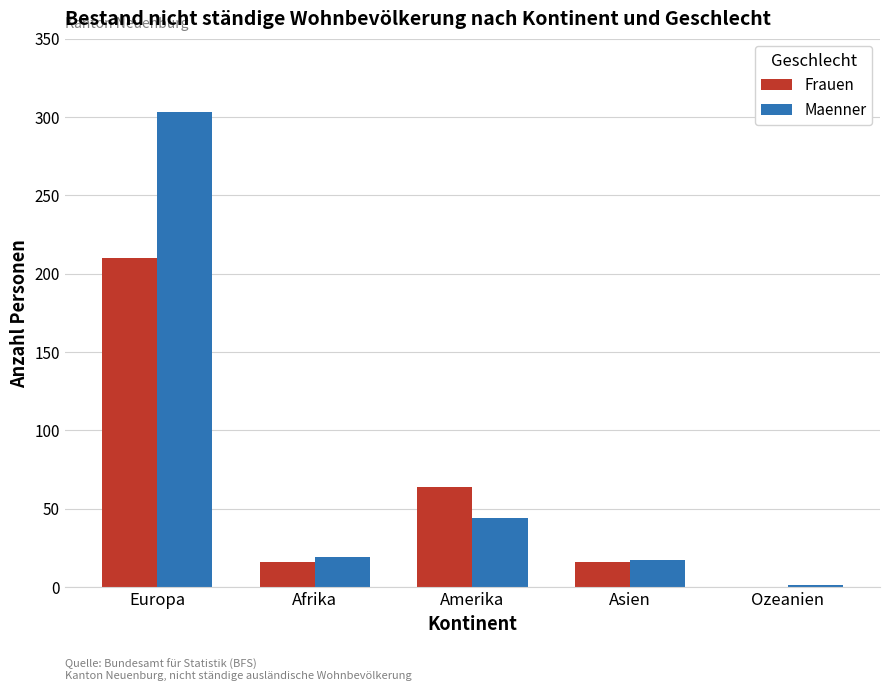

The value of Frauen at Amerika is 64. True or false?

True